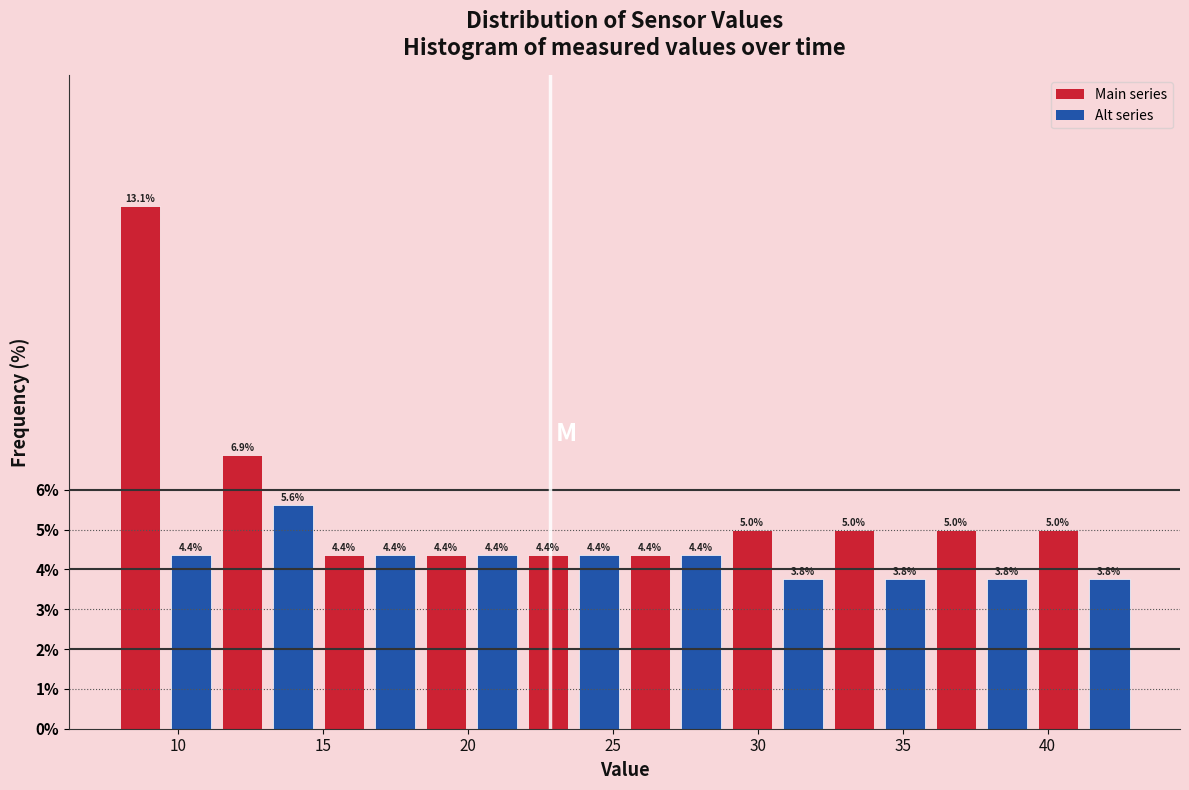

Read against the x-axis, roughly where is the centre of the tallest bar?

8.5